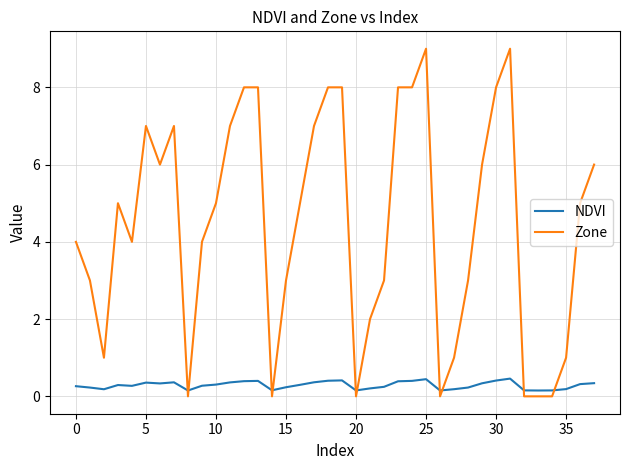

What is the maximum value shown in the chart?

9.0